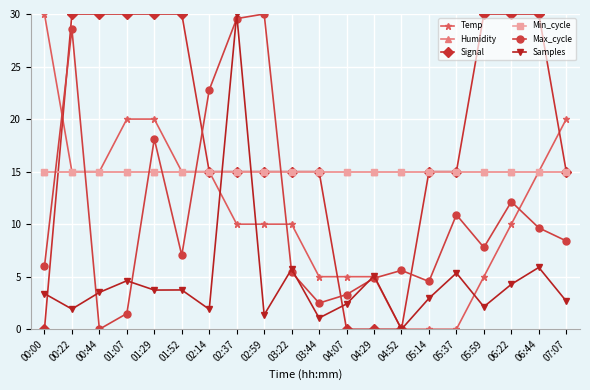

After their last crossing, which series has the higher values: Signal or Samples?

Samples